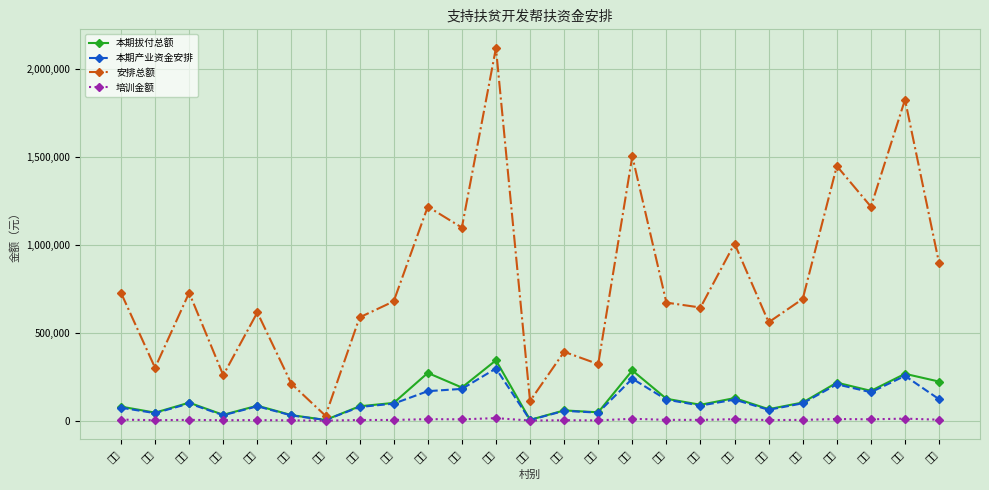

What is the total value across all series at 塔星?

509200